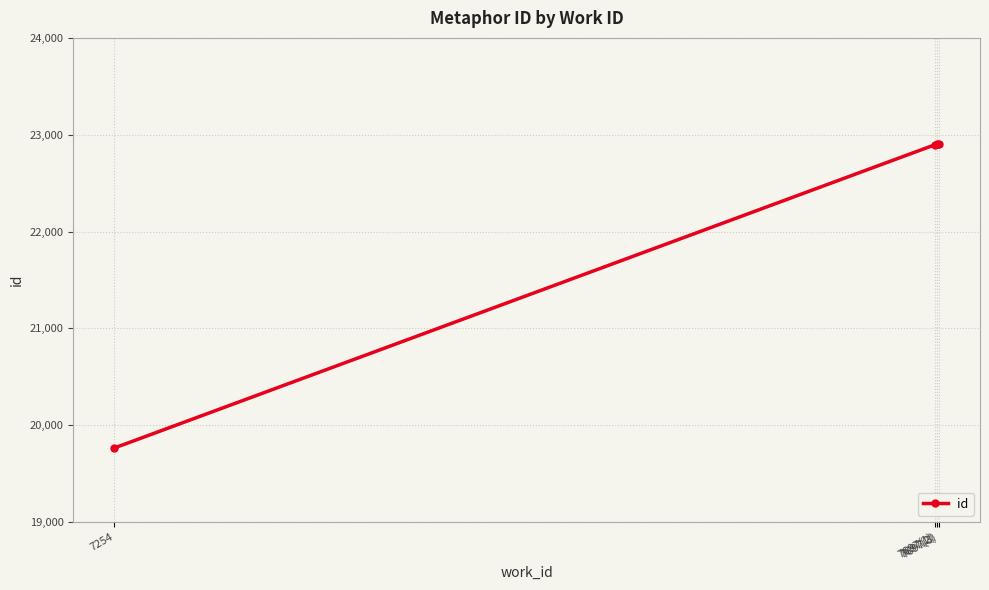

The chart shows a value of 19765 at 7254. True or false?

True